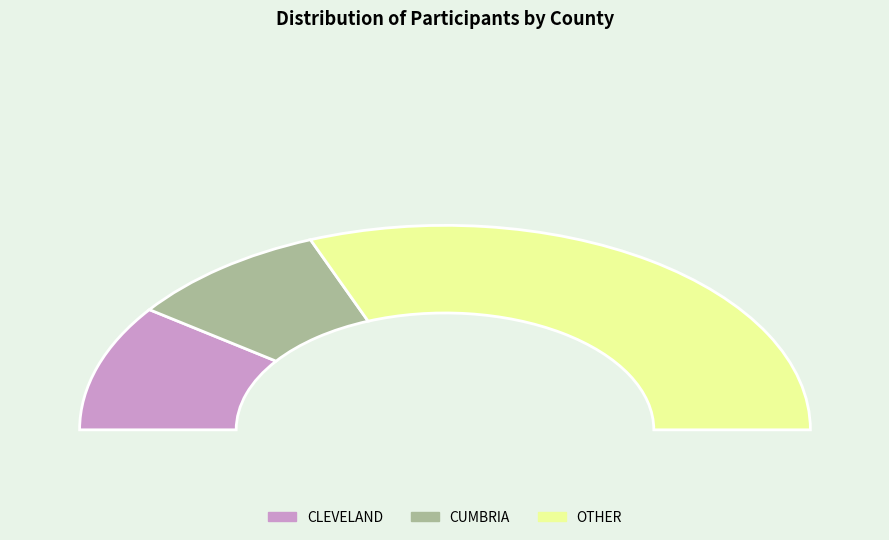

Is CLEVELAND the majority of the pie?

No